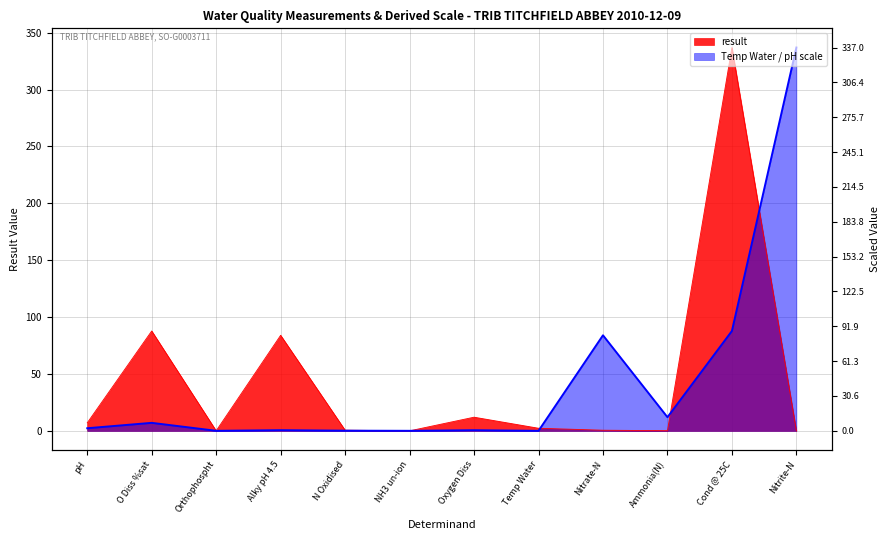

What is the difference between the highest and lowest values at Cond @ 25C?

249.2